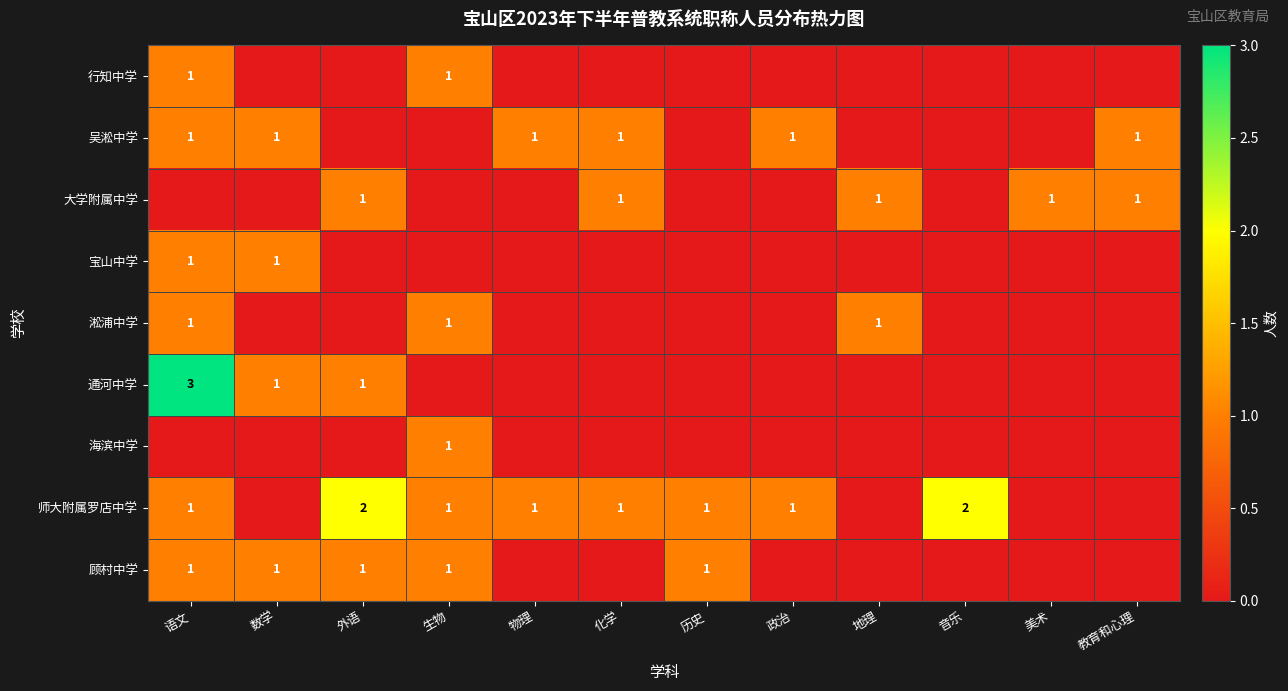

The value of 顾村中学 at 数学 is 0. True or false?

False